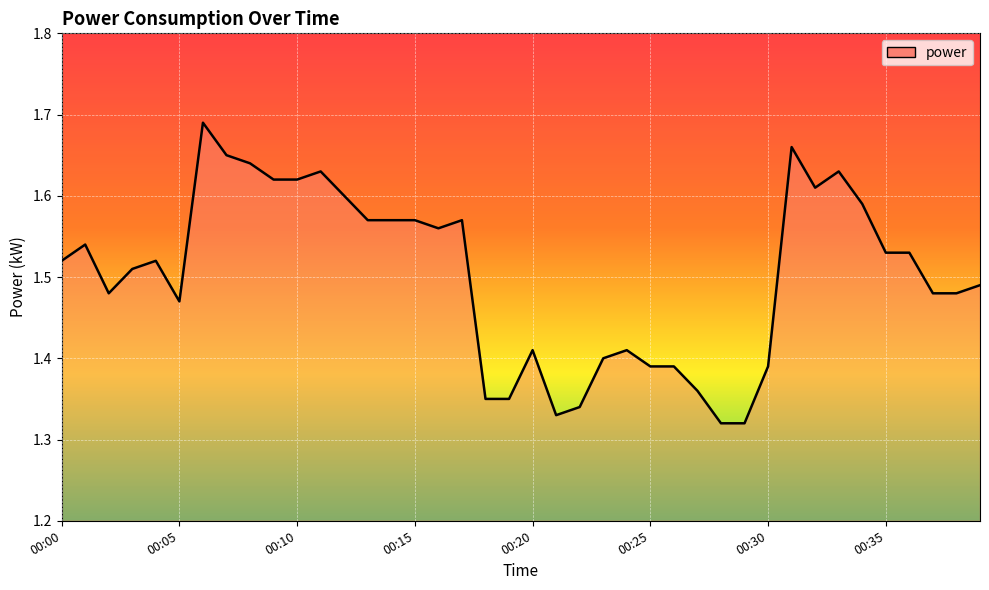

What is the difference between the maximum and minimum values?

0.4